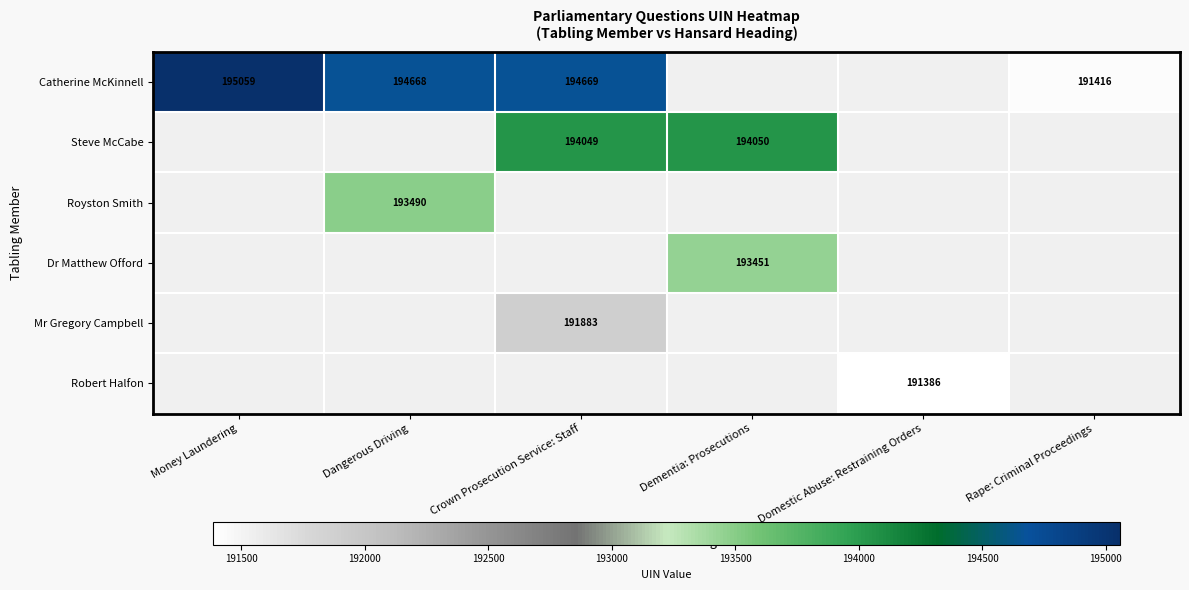

Which series has the largest range (max minus min)?

Catherine McKinnell